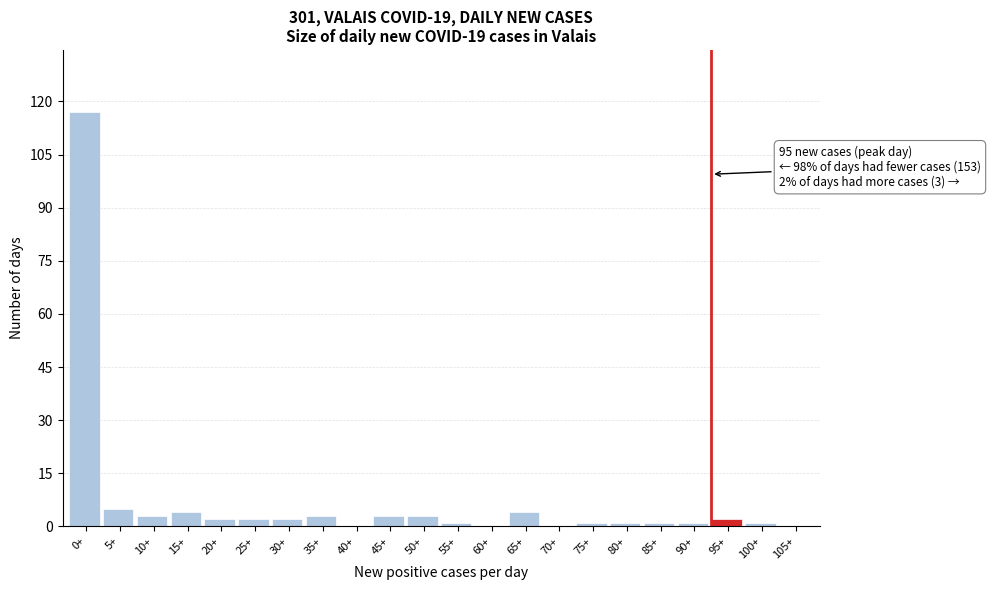

Reading left to right, transcribe all the data shown in this chart.

0+=117	5+=5	10+=3	15+=4	20+=2	25+=2	30+=2	35+=3	40+=0	45+=3	50+=3	55+=1	60+=0	65+=4	70+=0	75+=1	80+=1	85+=1	90+=1	95+=2	100+=1	105+=0